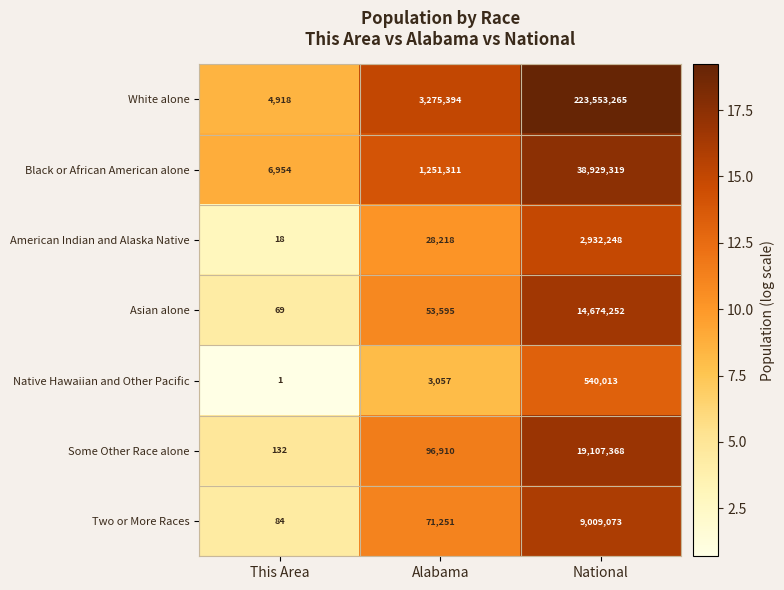

Reading right to left, extract all data points from this chart.

White alone: National=223553265	Alabama=3275394	This Area=4918
Black or African American alone: National=38929319	Alabama=1251311	This Area=6954
American Indian and Alaska Native: National=2932248	Alabama=28218	This Area=18
Asian alone: National=14674252	Alabama=53595	This Area=69
Native Hawaiian and Other Pacific: National=540013	Alabama=3057	This Area=1
Some Other Race alone: National=19107368	Alabama=96910	This Area=132
Two or More Races: National=9009073	Alabama=71251	This Area=84